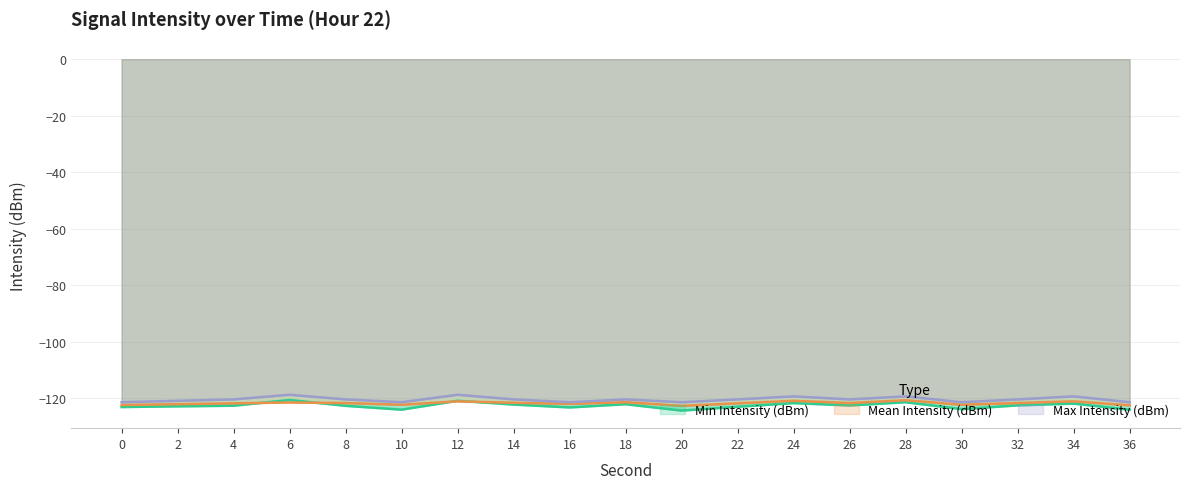

Which category has the highest value in the Max Intensity (dBm) series?

6